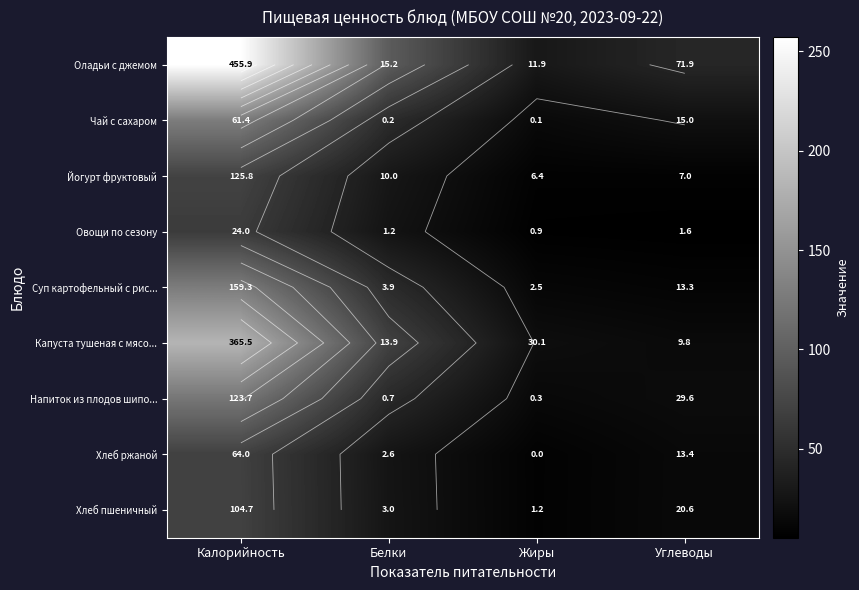

Which series has the largest range (max minus min)?

Оладьи с джемом